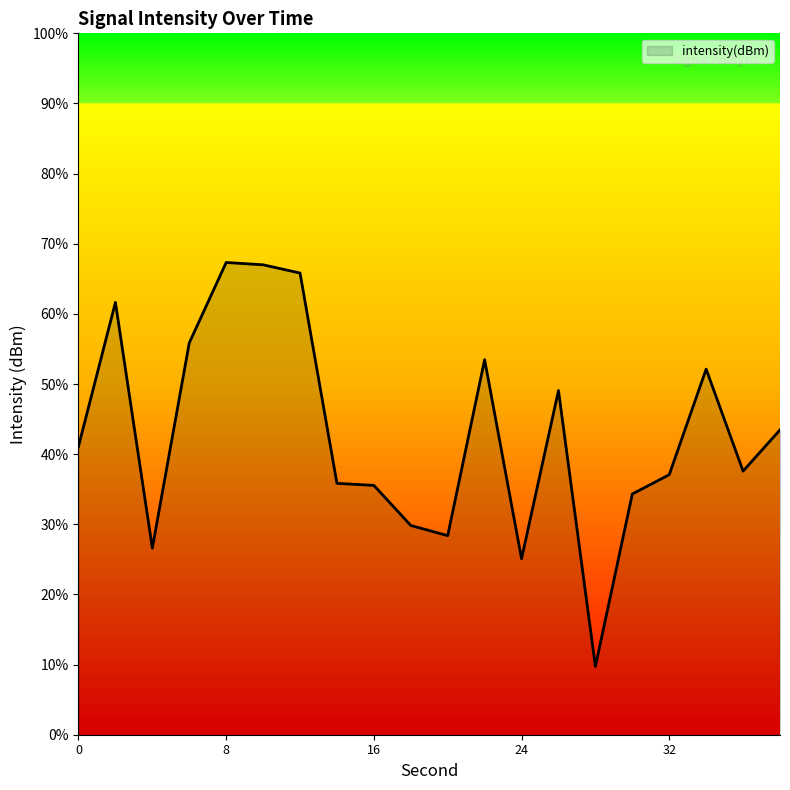

Which category has the lowest value across all series?

28